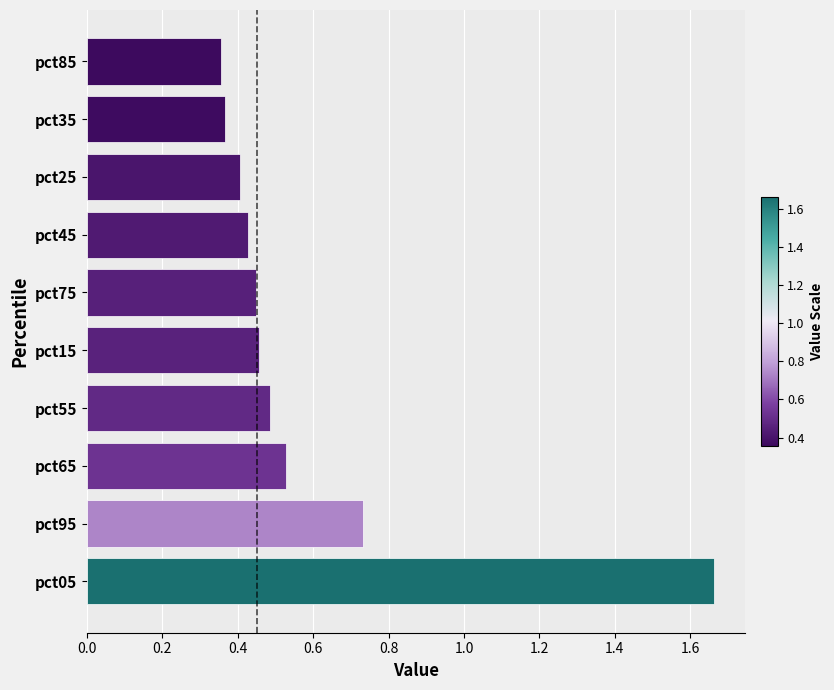

What is the change in value from pct95 to pct75?

-0.3